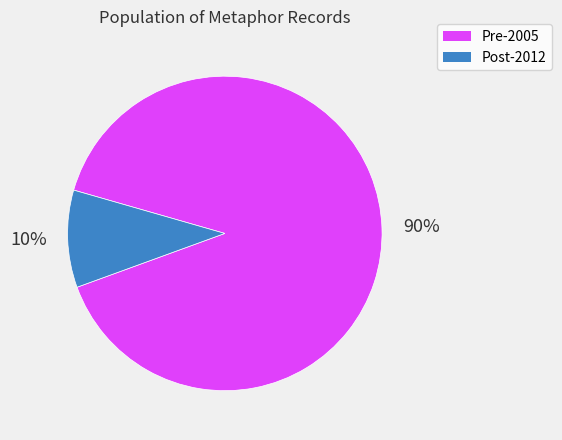

Is there a majority slice in this chart?

Yes